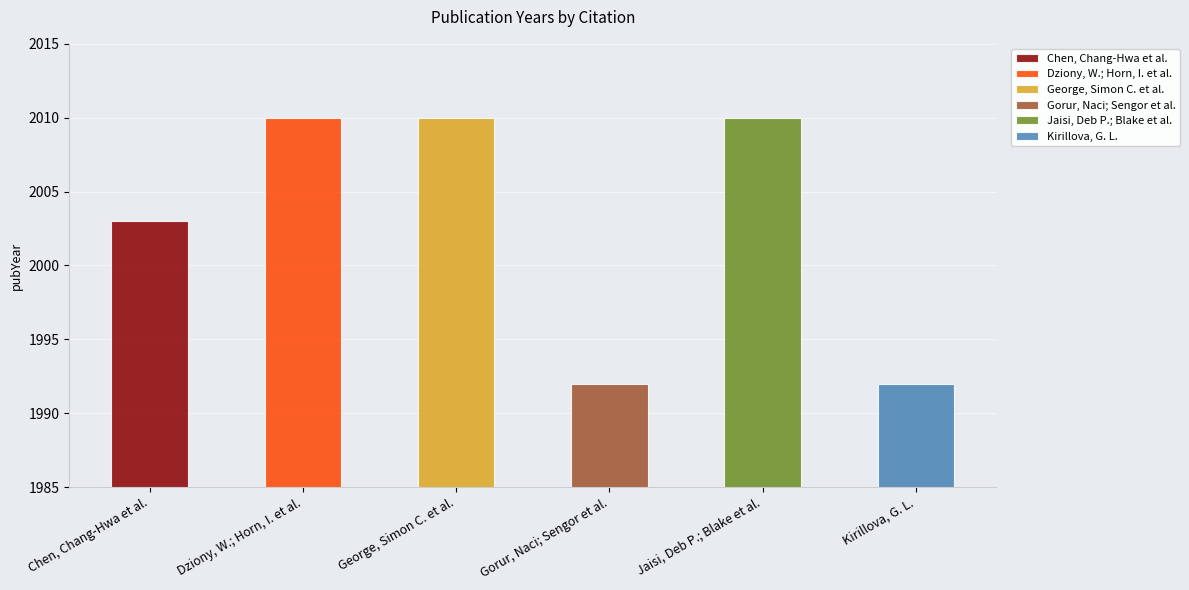

What is the sum of all values?

12017